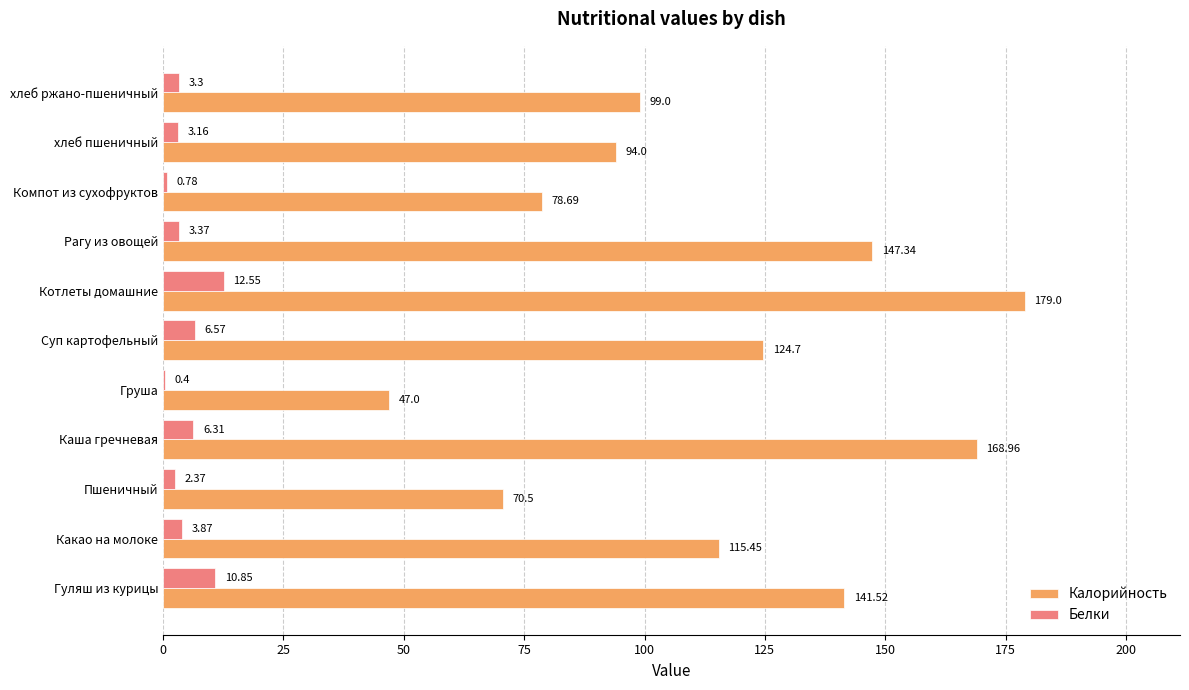

What is the total value across all series at Каша гречневая?

175.3